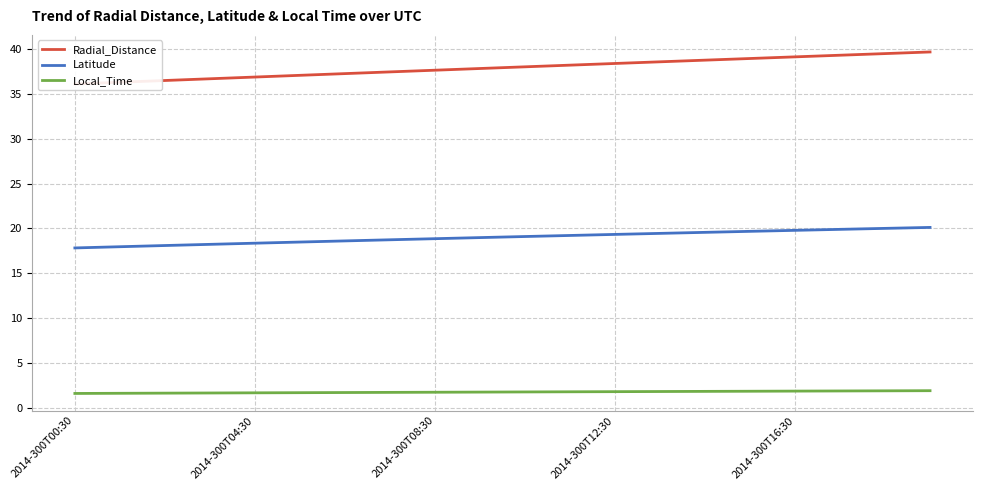

The Latitude series shows 11.3 at 9. True or false?

False